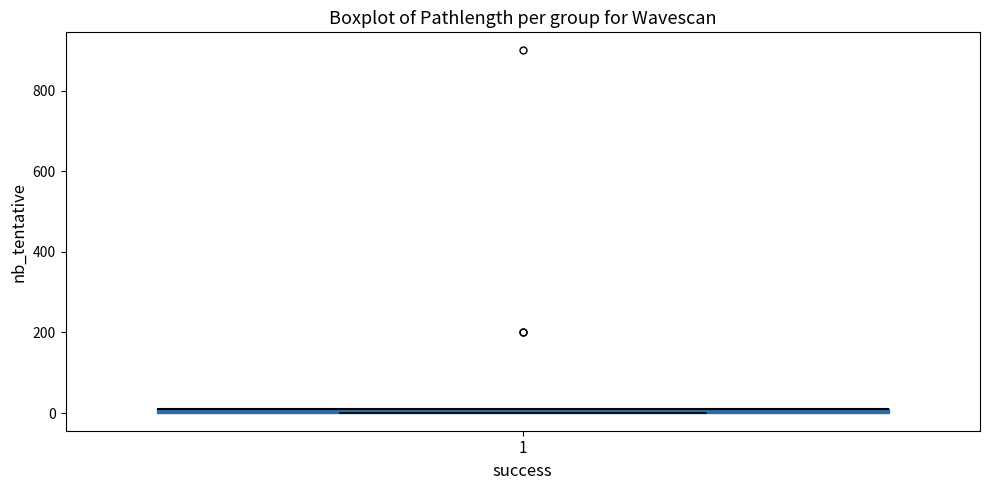

Where is the upper edge of the box at x = 1 on the y-axis? The values are not printed on the chart, so give them approximately, as read against the axis.

20